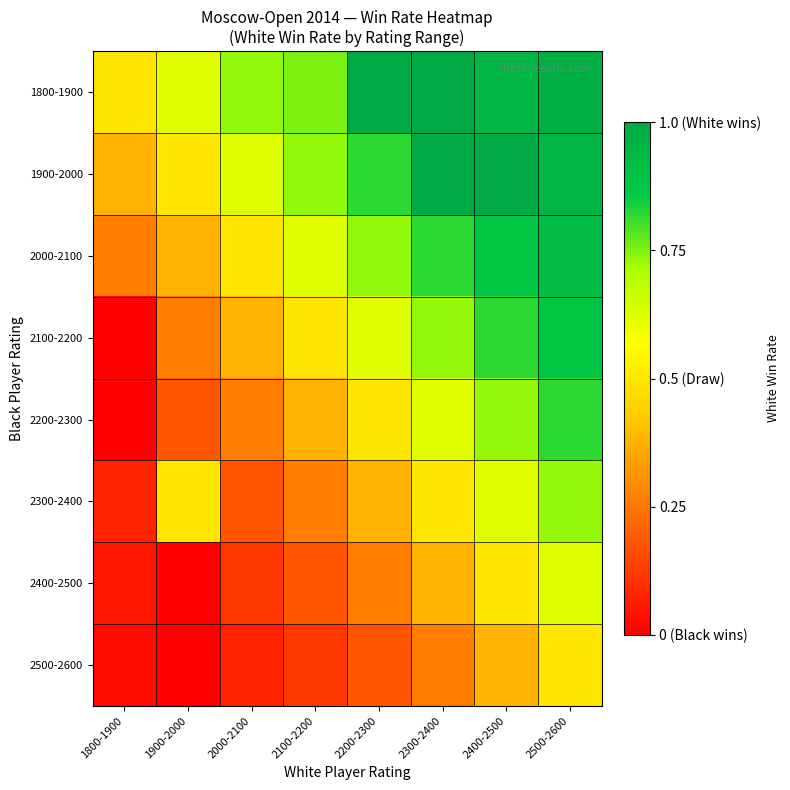

Reading right to left, extract all data points from this chart.

1800-1900: 2500-2600=1.0	2400-2500=1.0	2300-2400=1.0	2200-2300=1.0	2100-2200=0.8	2000-2100=0.7	1900-2000=0.6	1800-1900=0.5
1900-2000: 2500-2600=1.0	2400-2500=1.0	2300-2400=1.0	2200-2300=0.8	2100-2200=0.7	2000-2100=0.6	1900-2000=0.5	1800-1900=0.4
2000-2100: 2500-2600=0.9	2400-2500=0.9	2300-2400=0.8	2200-2300=0.7	2100-2200=0.6	2000-2100=0.5	1900-2000=0.4	1800-1900=0.3
2100-2200: 2500-2600=0.9	2400-2500=0.8	2300-2400=0.7	2200-2300=0.6	2100-2200=0.5	2000-2100=0.4	1900-2000=0.3	1800-1900=0.0
2200-2300: 2500-2600=0.8	2400-2500=0.7	2300-2400=0.6	2200-2300=0.5	2100-2200=0.4	2000-2100=0.3	1900-2000=0.2	1800-1900=0.0
2300-2400: 2500-2600=0.7	2400-2500=0.6	2300-2400=0.5	2200-2300=0.4	2100-2200=0.3	2000-2100=0.2	1900-2000=0.5	1800-1900=0.1
2400-2500: 2500-2600=0.6	2400-2500=0.5	2300-2400=0.4	2200-2300=0.3	2100-2200=0.2	2000-2100=0.1	1900-2000=0.0	1800-1900=0.0
2500-2600: 2500-2600=0.5	2400-2500=0.4	2300-2400=0.3	2200-2300=0.2	2100-2200=0.1	2000-2100=0.1	1900-2000=0.0	1800-1900=0.0